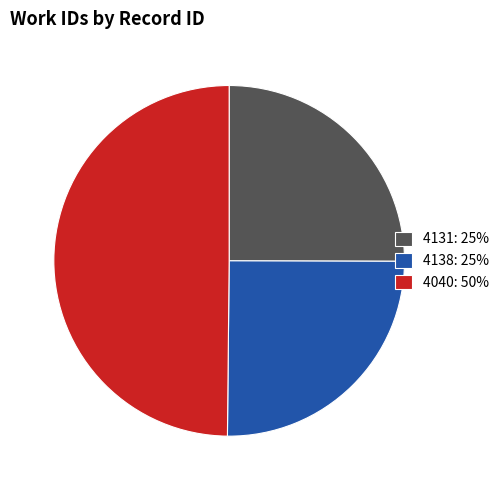

Which category has the biggest portion of the pie?

4040